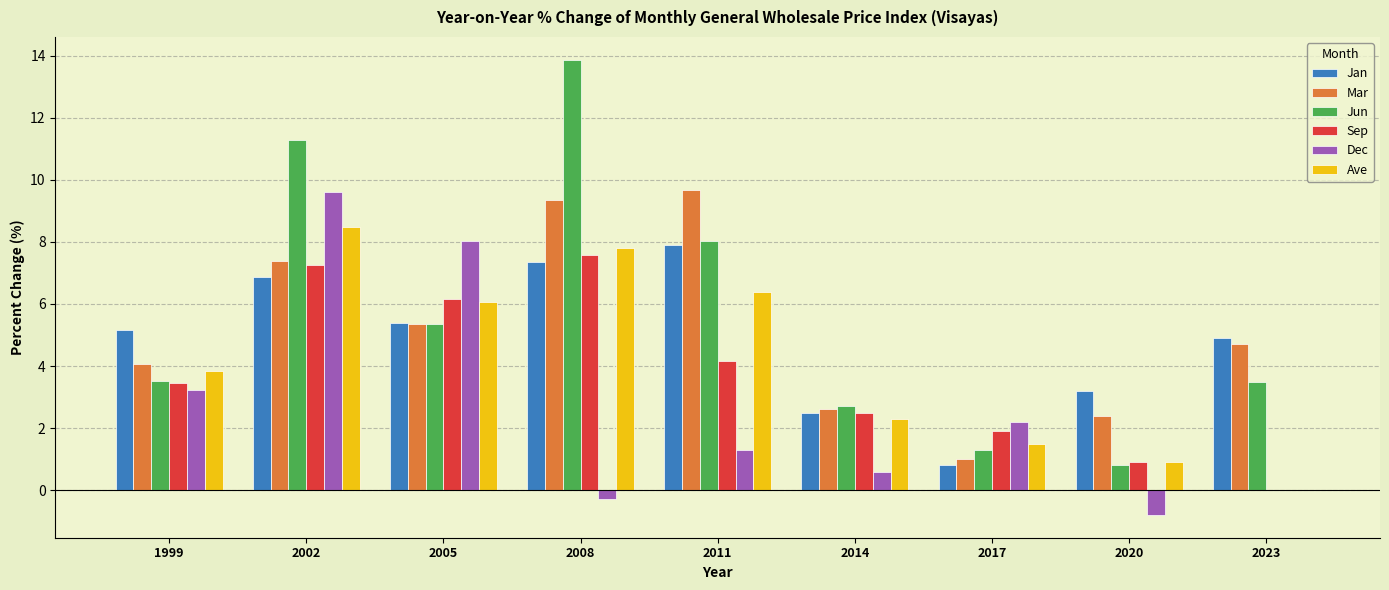

What is the sum of the Jan values at 2023 and 2011?

12.8